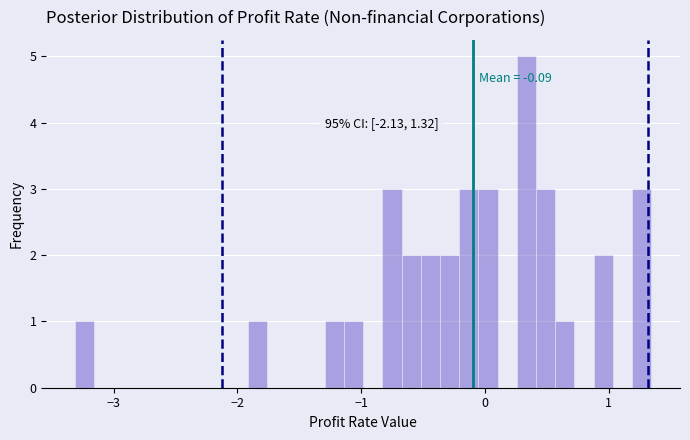

Read against the x-axis, roughly where is the centre of the tallest bar?

0.3